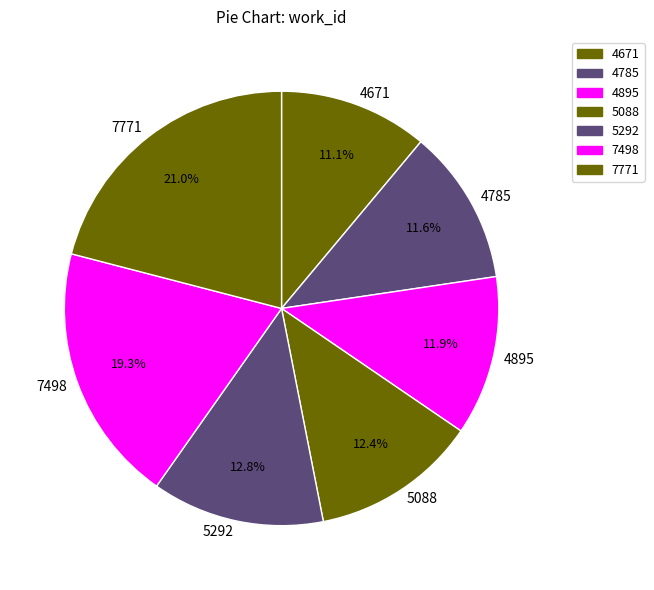

What percentage is the 5088 slice, to the nearest percent?

12%